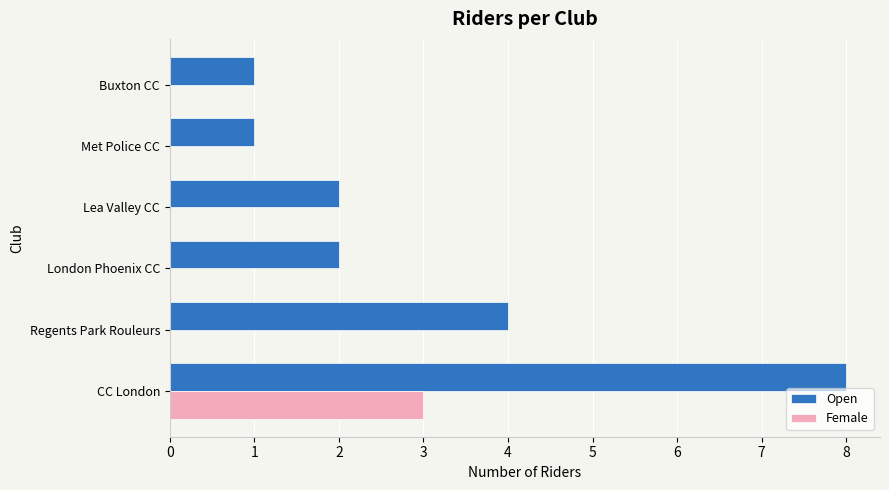

The value of Open at Met Police CC is 0. True or false?

False